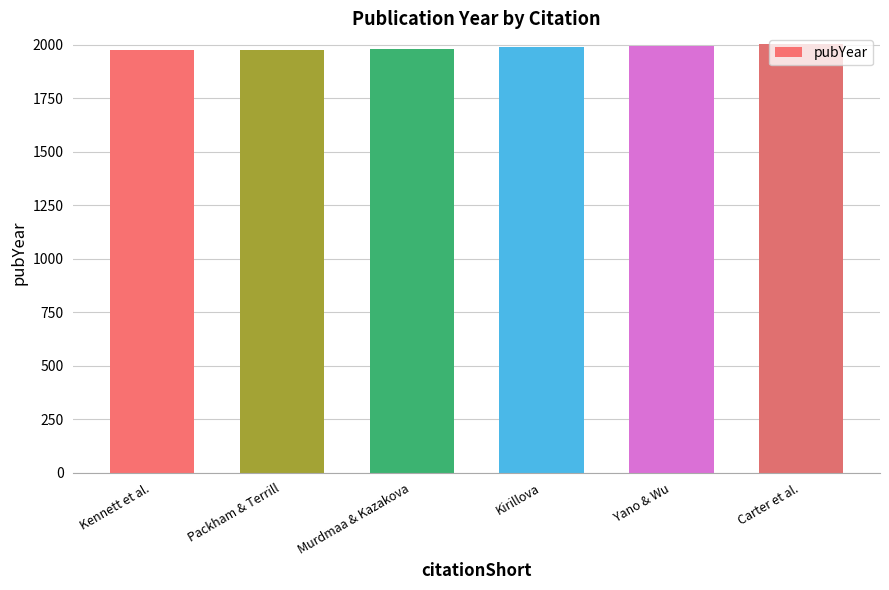

What is the value of the 2nd bar from the left?

1975